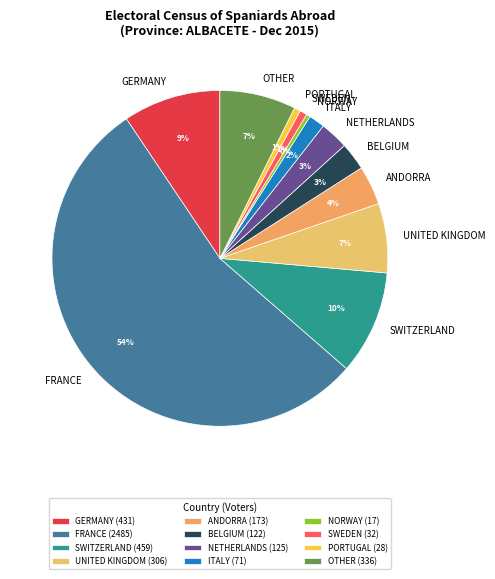

Is there a majority slice in this chart?

Yes